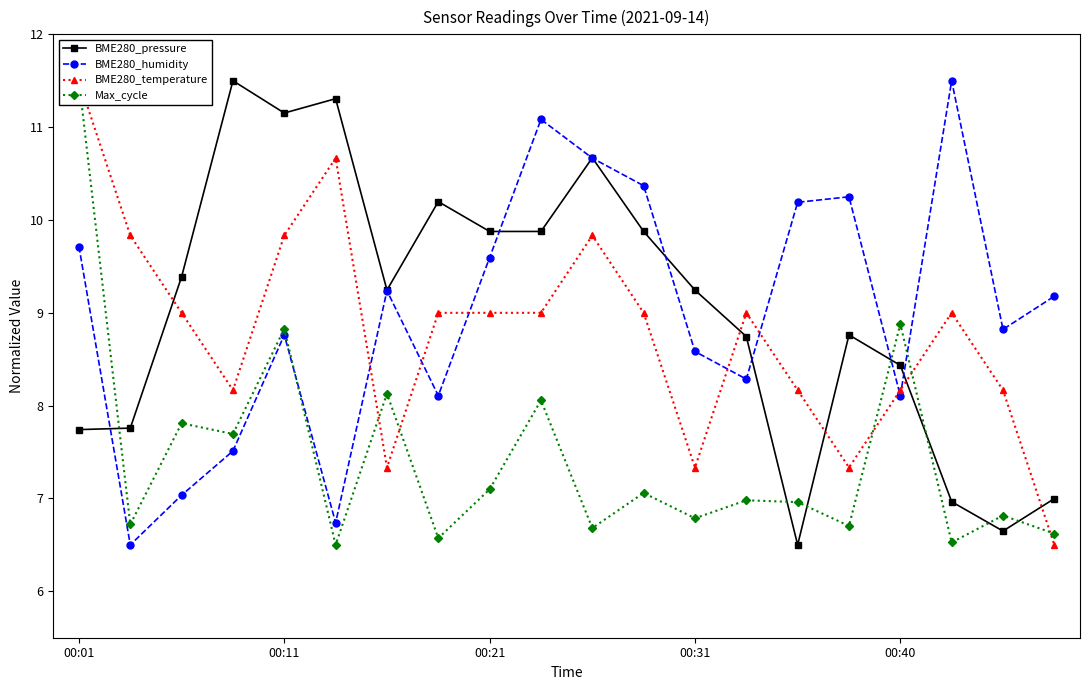

The BME280_pressure series shows 8.4 at 00:40. True or false?

True